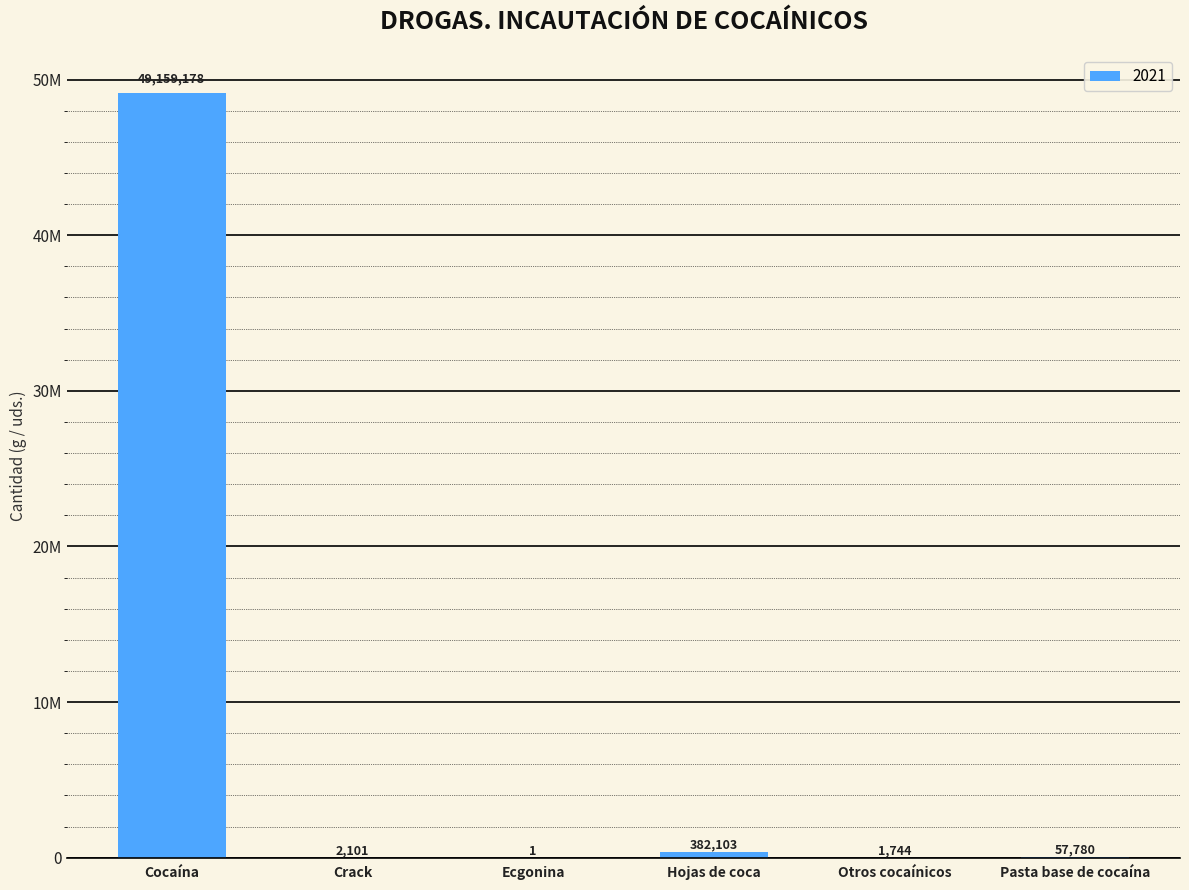

How many data points are less than 57780?

3